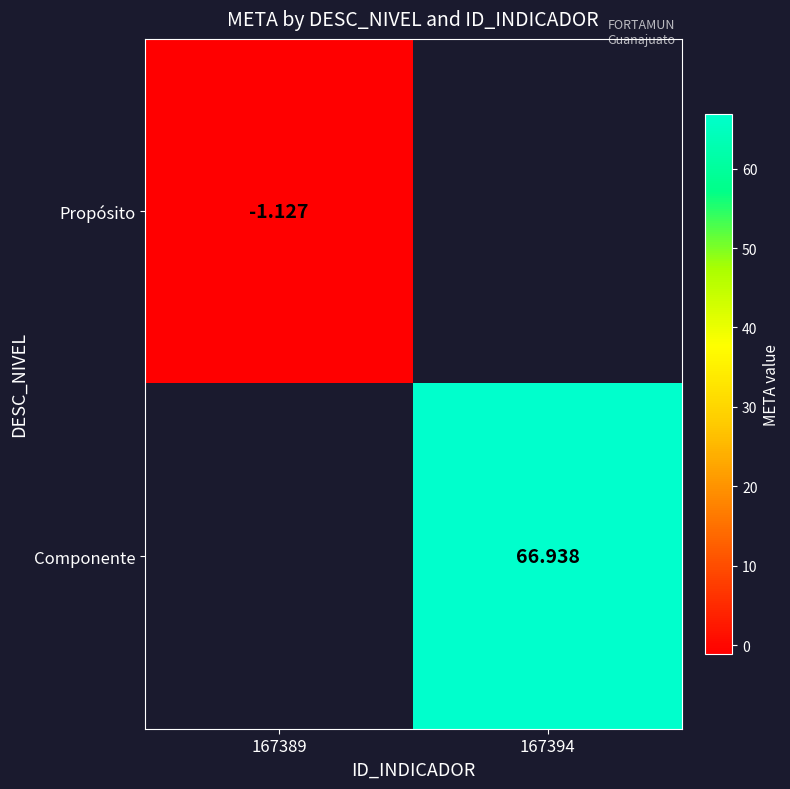

At which category does the chart reach its minimum across all series?

167389